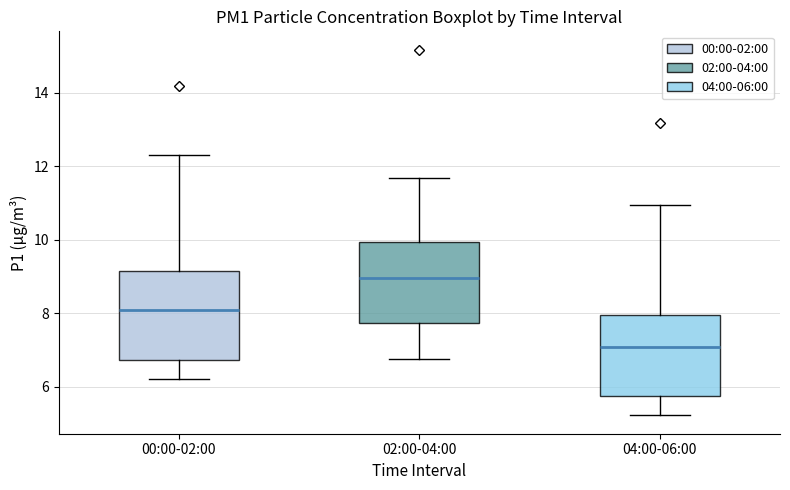

Which box has the highest median line?

02:00-04:00